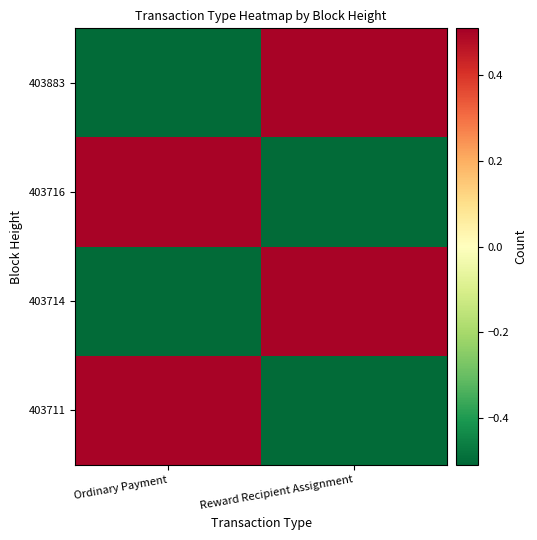

Which has a higher value, Ordinary Payment or Reward Recipient Assignment?

Ordinary Payment